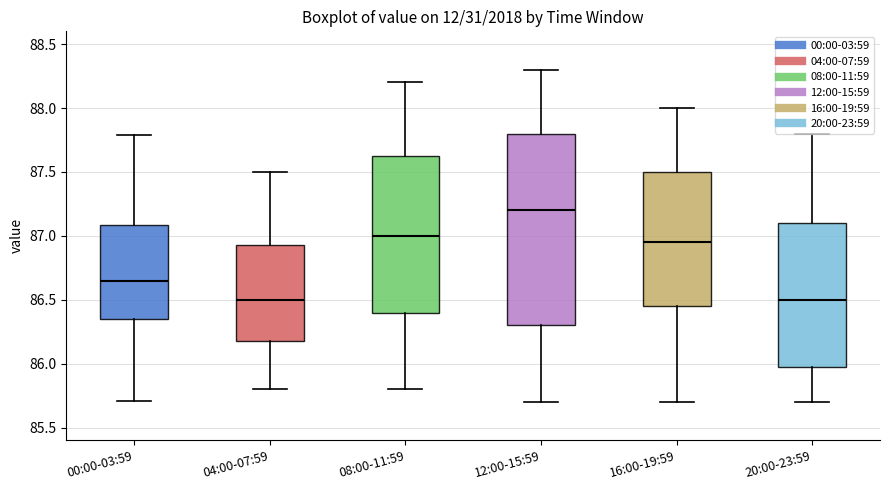

Reading left to right, read every box against the y-axis: the position of its median line, the range the box covers, and the ends of its whiskers. The values are not printed on the chart, so give them approximately, as read against the axis.

00:00-03:59: median 86.65, box 86.35 to 87.10, whiskers 85.70 to 87.80
04:00-07:59: median 86.50, box 86.20 to 86.95, whiskers 85.80 to 87.50
08:00-11:59: median 87.00, box 86.40 to 87.65, whiskers 85.80 to 88.20
12:00-15:59: median 87.20, box 86.30 to 87.80, whiskers 85.70 to 88.30
16:00-19:59: median 86.95, box 86.45 to 87.50, whiskers 85.70 to 88.00
20:00-23:59: median 86.50, box 86.00 to 87.10, whiskers 85.70 to 87.80